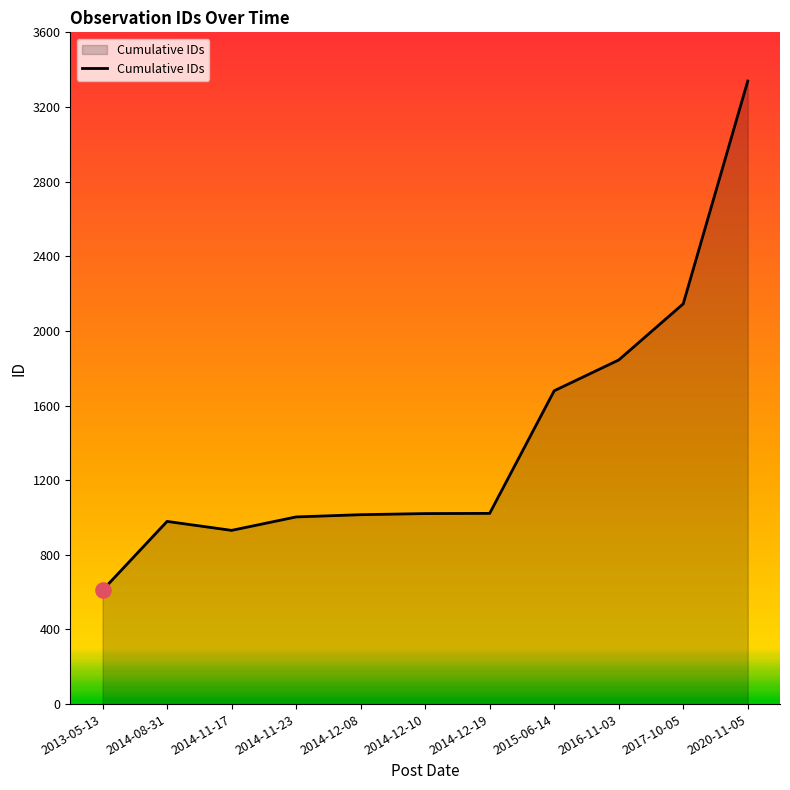

Which has a higher value, 2017-10-05 or 2016-11-03?

2017-10-05